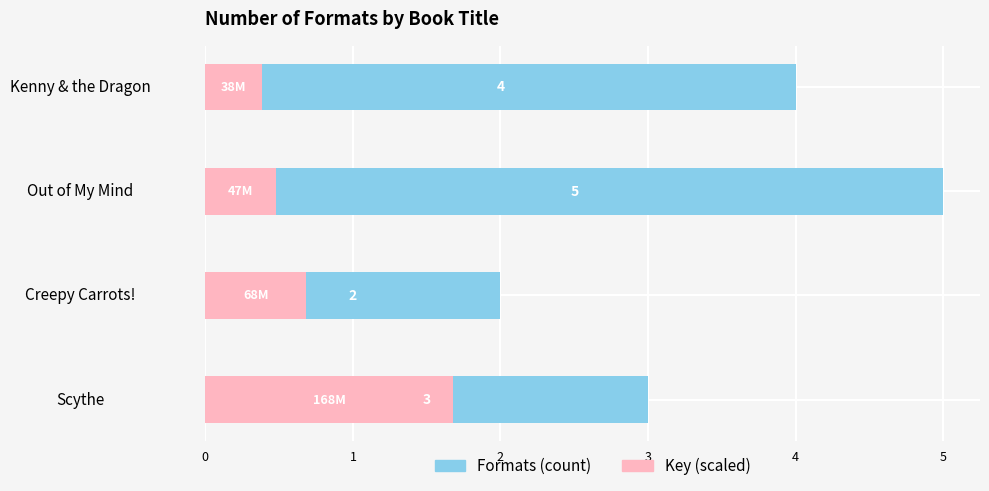

What is the sum of the Formats (count) values at Kenny & the Dragon and Creepy Carrots!?

6.0